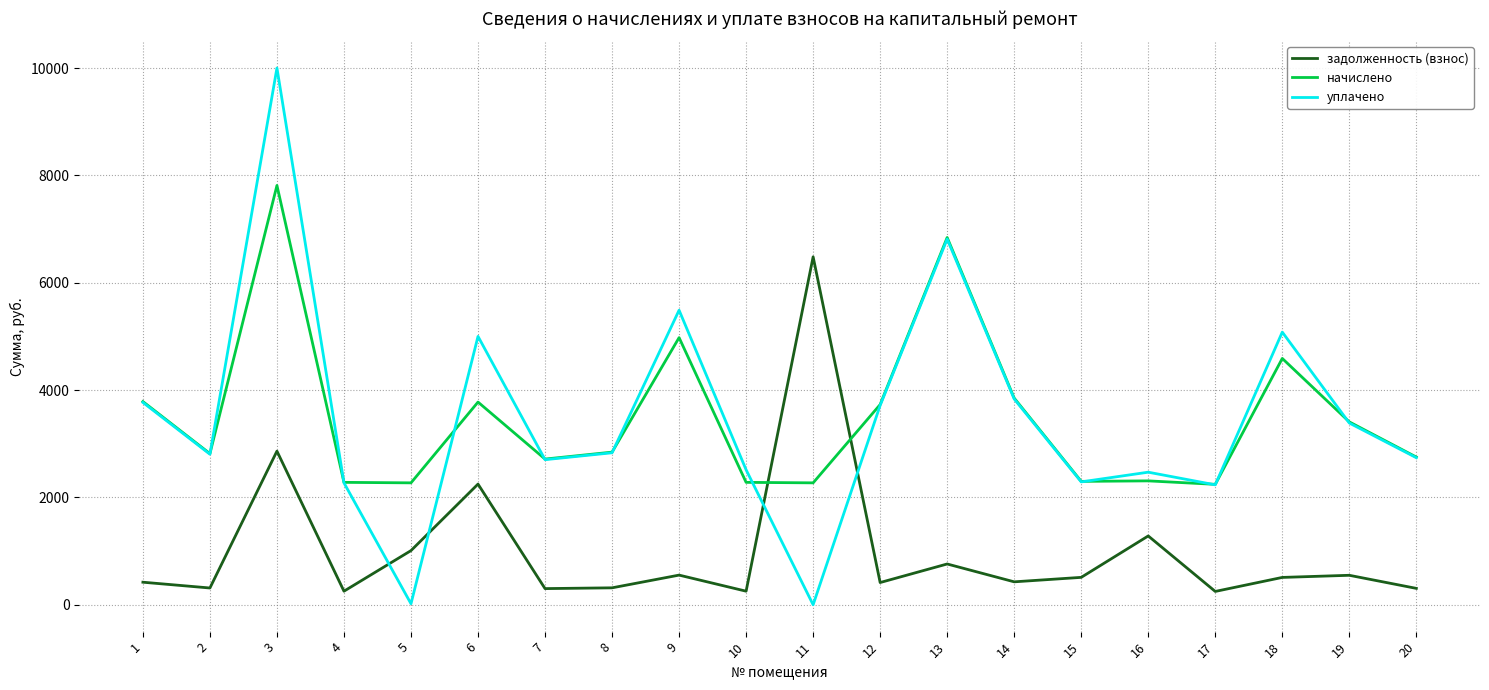

True or false: уплачено has a value of 4426.7 at 2.

False